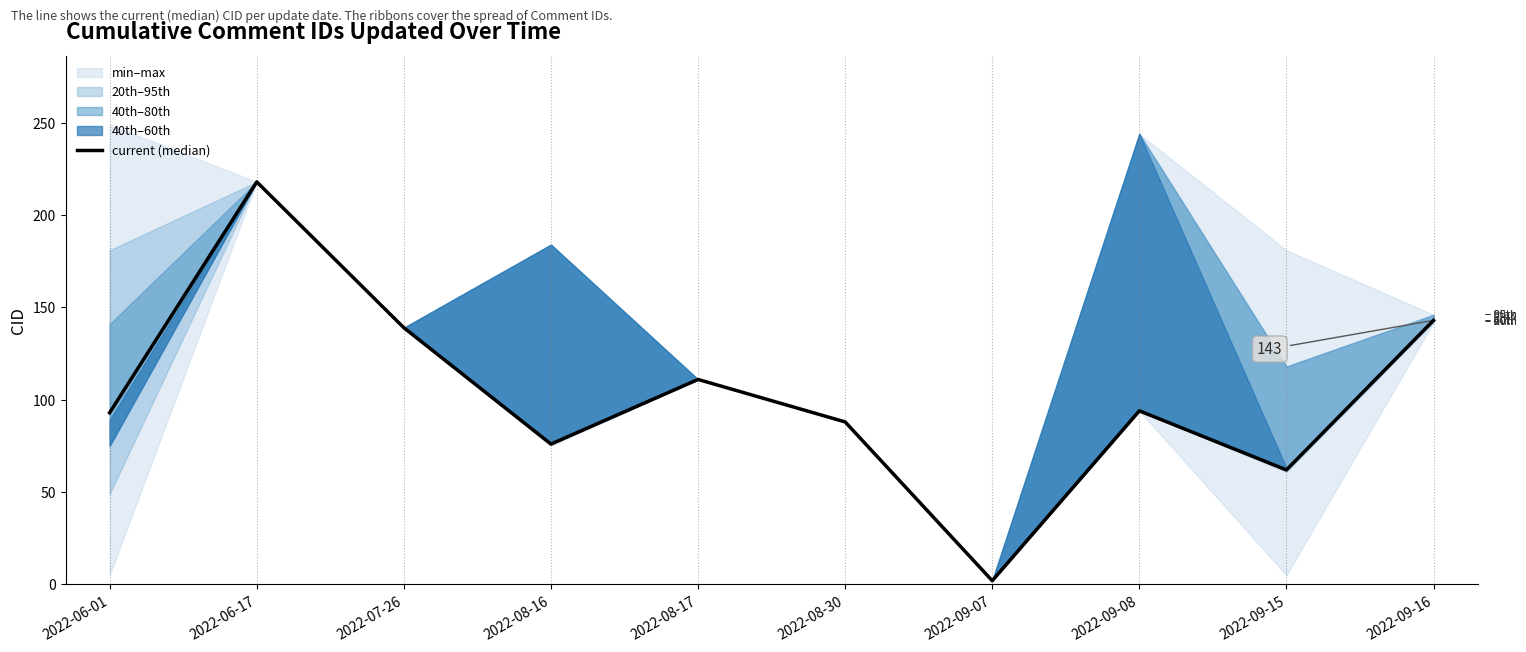

What is the average value?

103